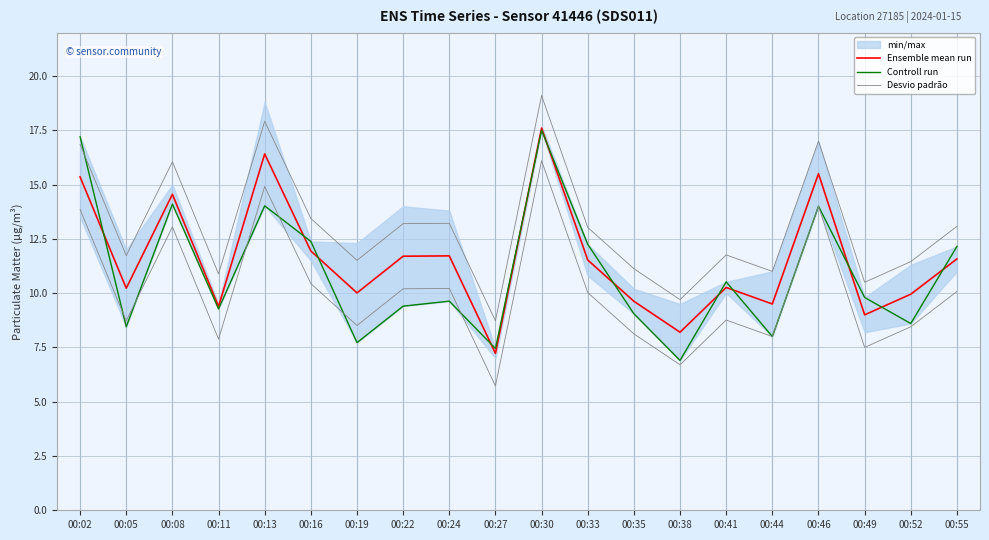

How many interior local valleys does the Ensemble mean run series have?

7